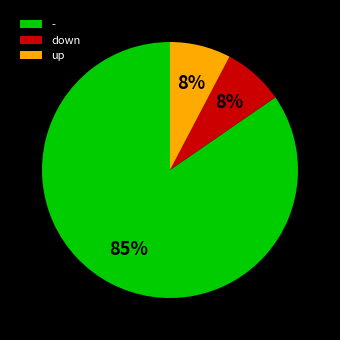

Which slice is the largest?

-